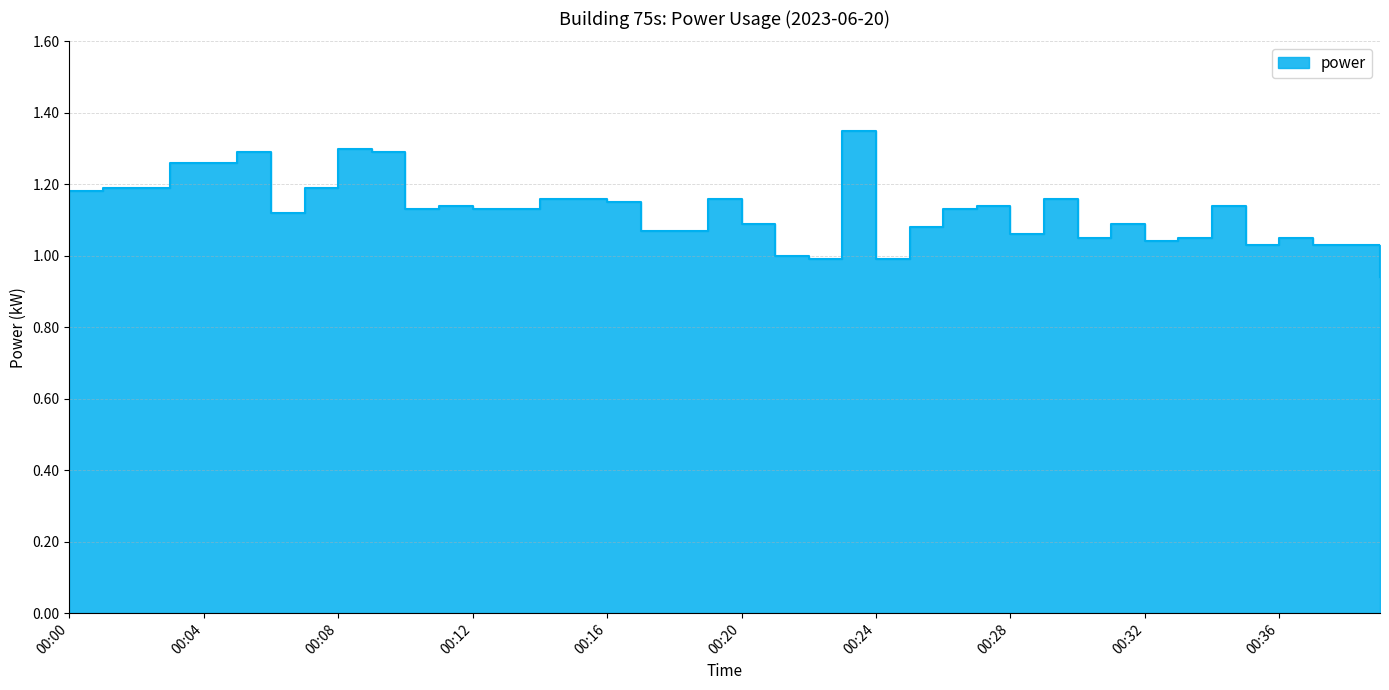

List the labels in order of value, smallest first.

00:39, 00:22, 00:24, 00:21, 00:35, 00:37, 00:38, 00:32, 00:30, 00:33, 00:36, 00:28, 00:17, 00:18, 00:25, 00:20, 00:31, 00:06, 00:10, 00:12, 00:13, 00:26, 00:11, 00:27, 00:34, 00:16, 00:14, 00:15, 00:19, 00:29, 00:00, 00:01, 00:02, 00:07, 00:03, 00:04, 00:05, 00:09, 00:08, 00:23